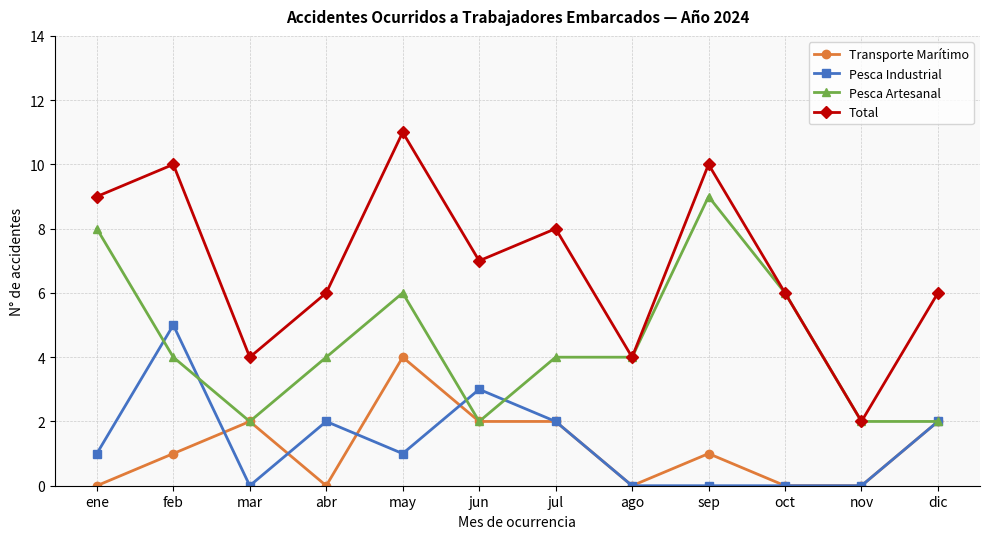

Reading right to left, what are all the values shown in this chart?

Transporte Marítimo: 2	0	0	1	0	2	2	4	0	2	1	0
Pesca Industrial: 2	0	0	0	0	2	3	1	2	0	5	1
Pesca Artesanal: 2	2	6	9	4	4	2	6	4	2	4	8
Total: 6	2	6	10	4	8	7	11	6	4	10	9